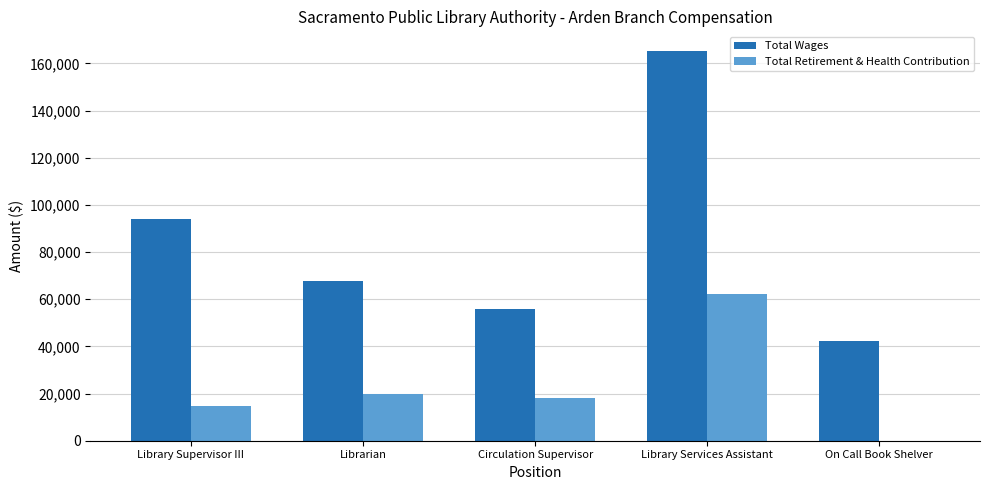

What is the sum of the Total Wages values at Circulation Supervisor and Library Services Assistant?

221301